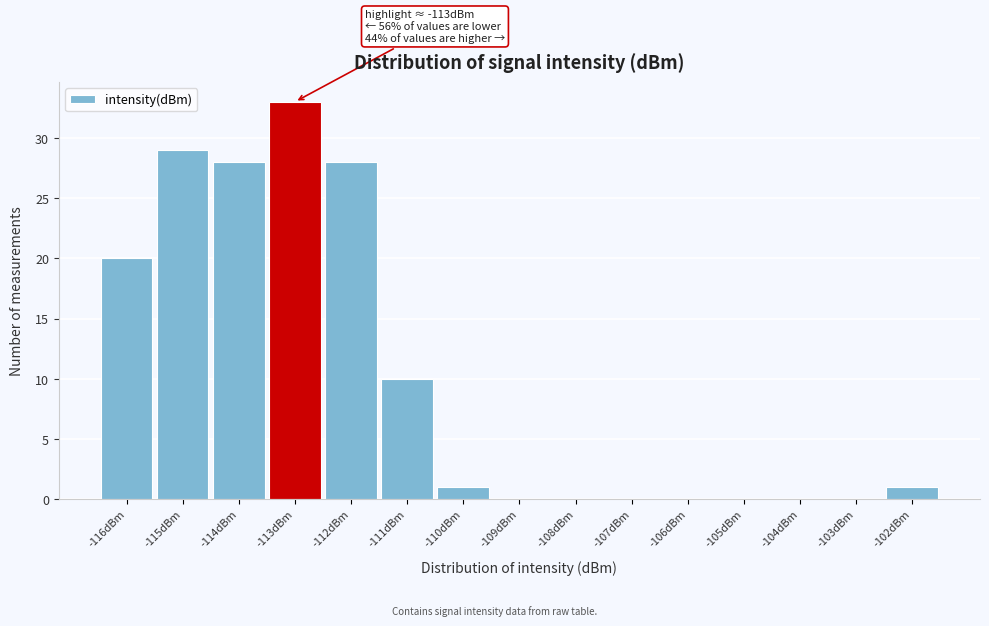

Reading left to right, what are all the values shown in this chart?

-116dBm=20	-115dBm=29	-114dBm=28	-113dBm=33	-112dBm=28	-111dBm=10	-110dBm=1	-109dBm=0	-108dBm=0	-107dBm=0	-106dBm=0	-105dBm=0	-104dBm=0	-103dBm=0	-102dBm=1